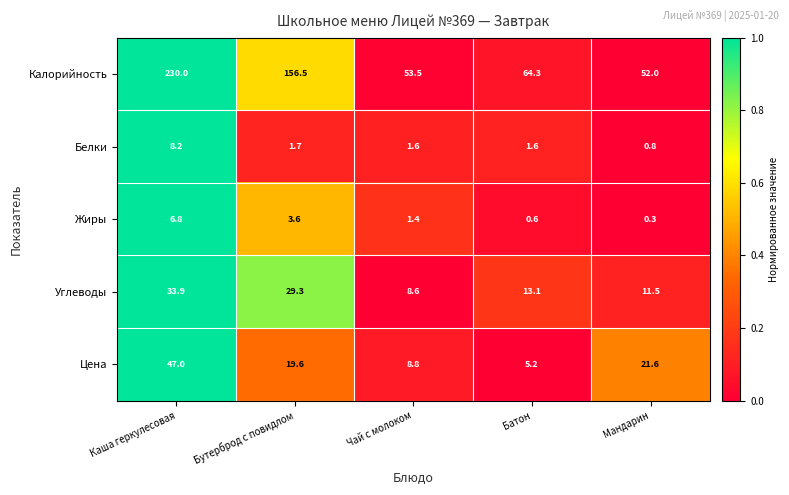

Reading left to right, list all the values displayed in this chart.

Калорийность: 230.0	156.5	53.5	64.3	52.0
Белки: 8.2	1.7	1.6	1.6	0.8
Жиры: 6.8	3.6	1.4	0.6	0.3
Углеводы: 33.9	29.3	8.6	13.1	11.5
Цена: 47.0	19.6	8.8	5.2	21.6